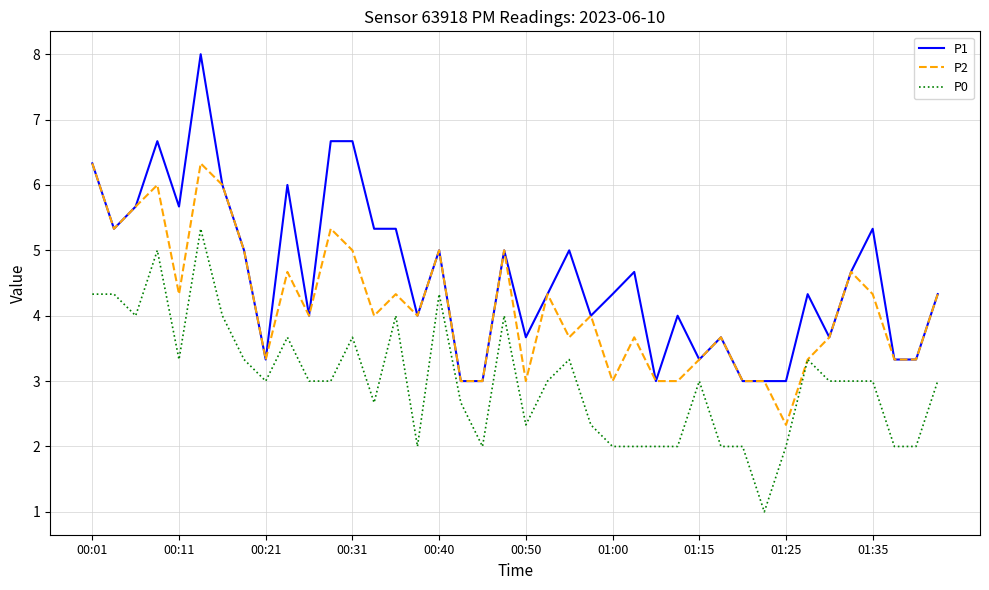

Which series has the largest range (max minus min)?

P1